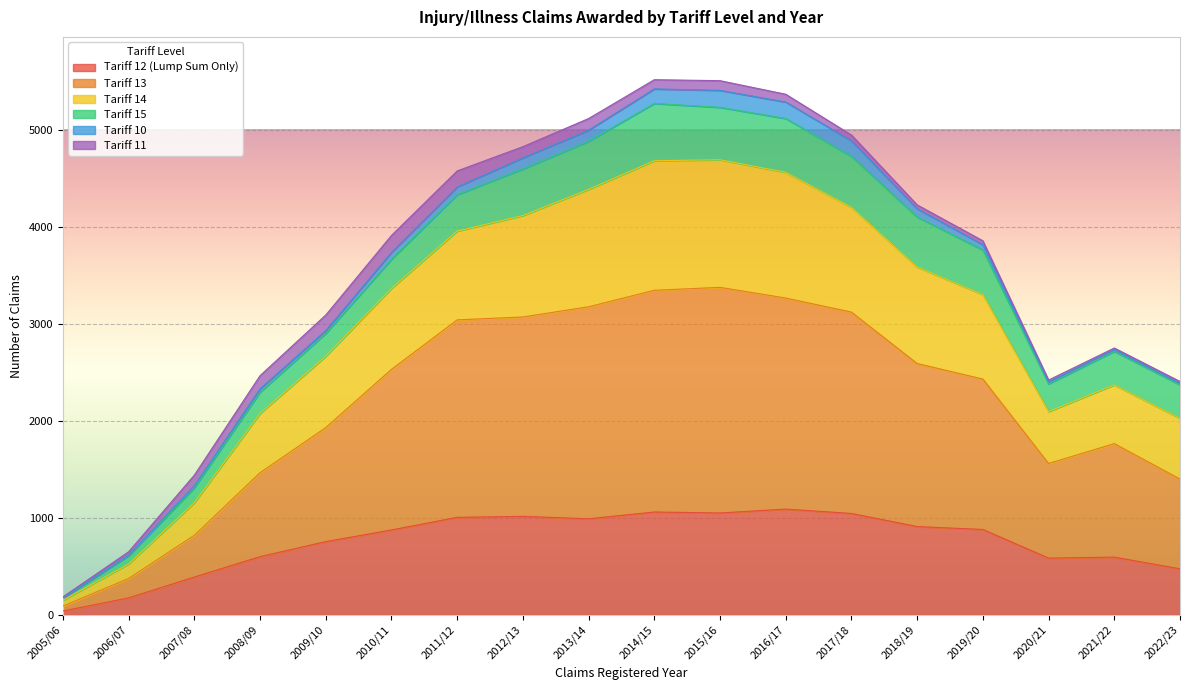

The value of Tariff 12 (Lump Sum Only) at 2009/10 is 755. True or false?

True